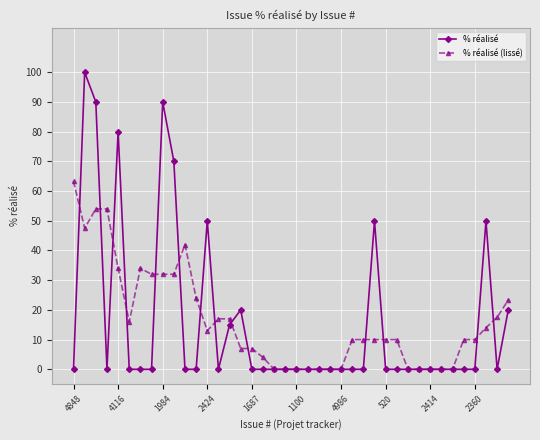

True or false: % réalisé has more than 1 points higher than both neighbors.

True